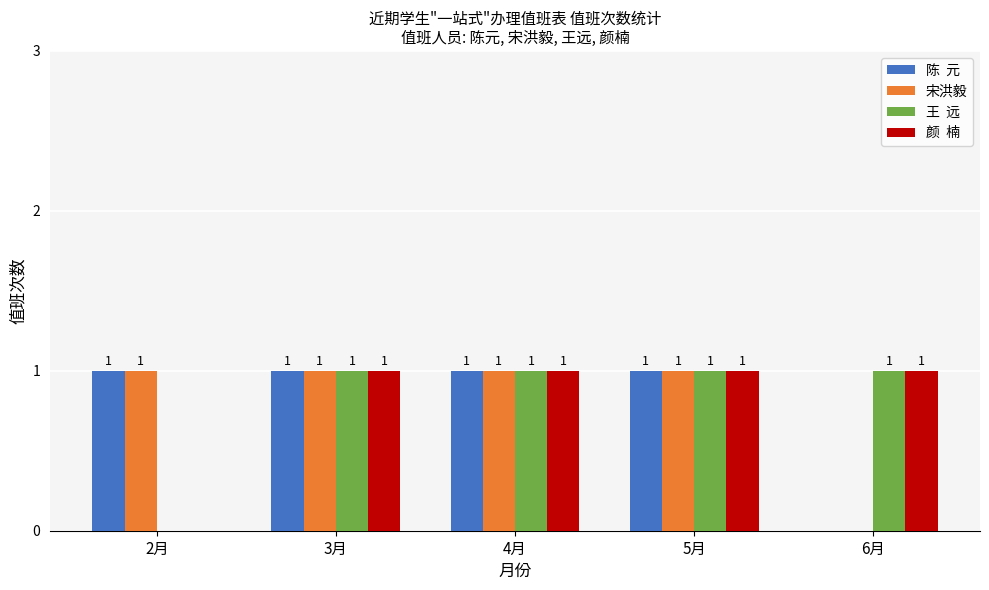

What is the total value across all series at 5月?

4